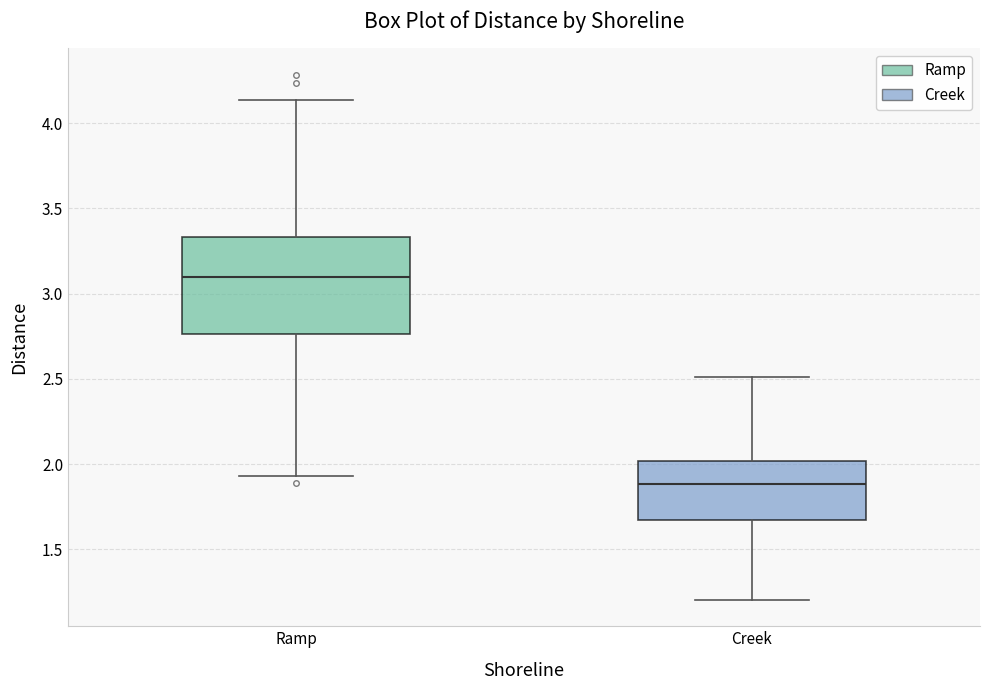

Which box's median line is the highest?

Ramp